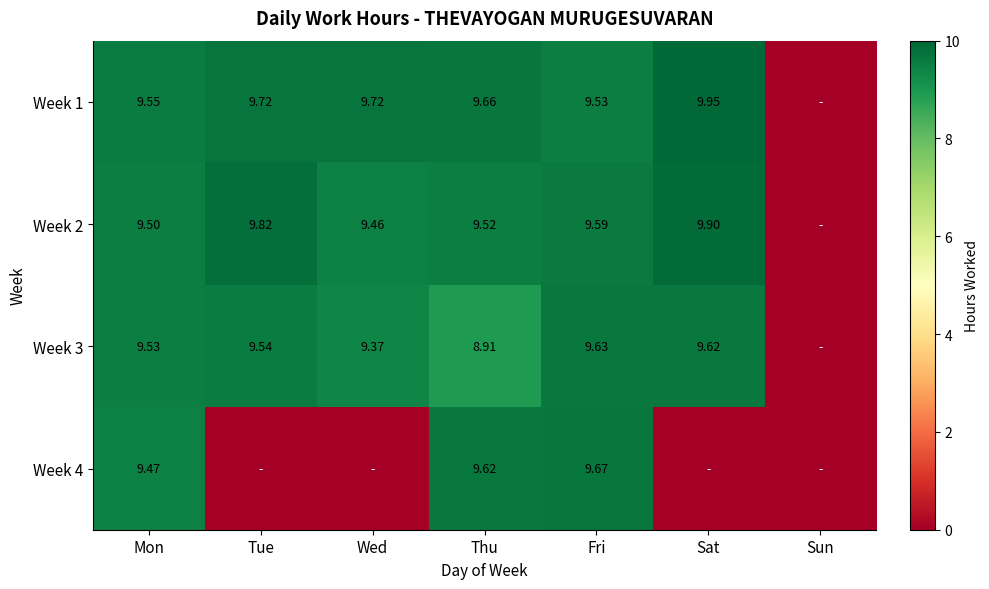

True or false: Week 2 has a value of 9.6 at Fri.

True